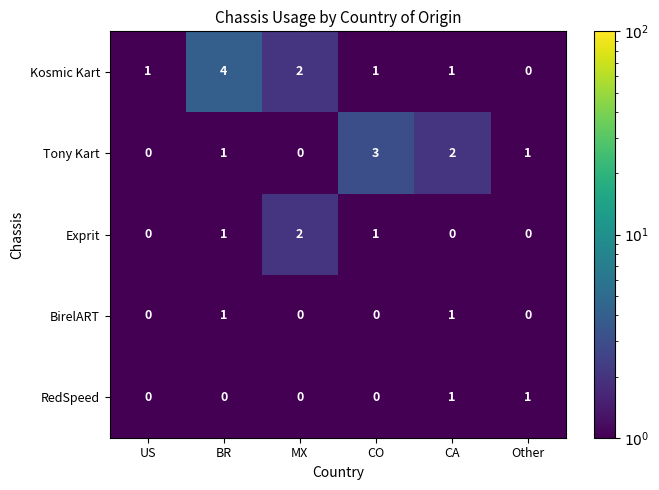

How many Exprit values are between 0 and 1?

5